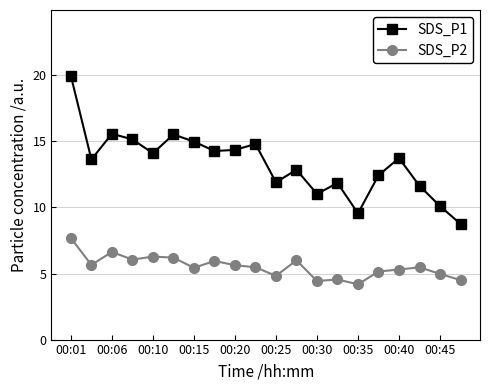

List the series in order of their peak value, lowest first.

SDS_P2, SDS_P1